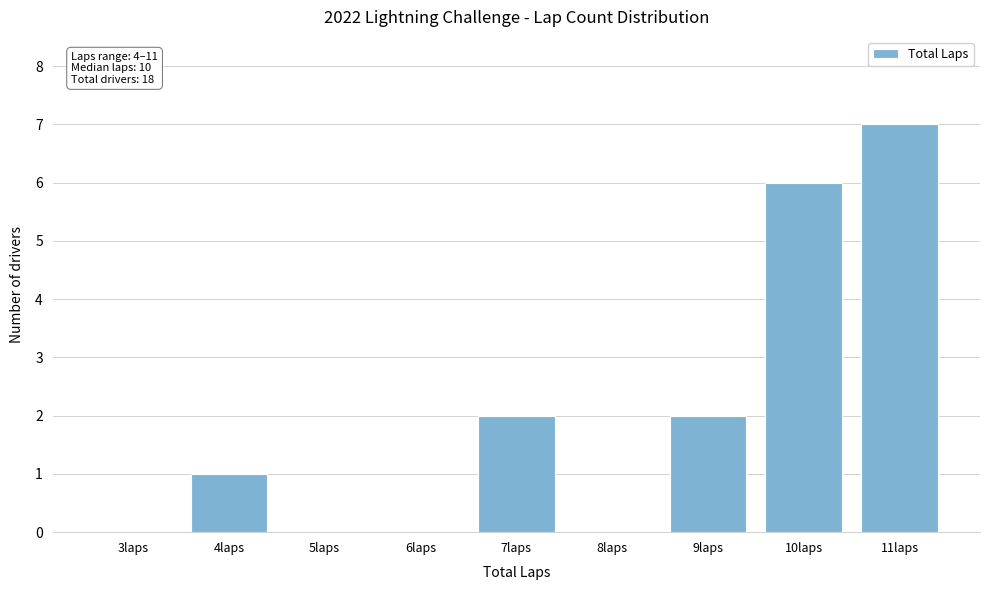

Reading right to left, list all the values displayed in this chart.

11laps=7	10laps=6	9laps=2	8laps=0	7laps=2	6laps=0	5laps=0	4laps=1	3laps=0